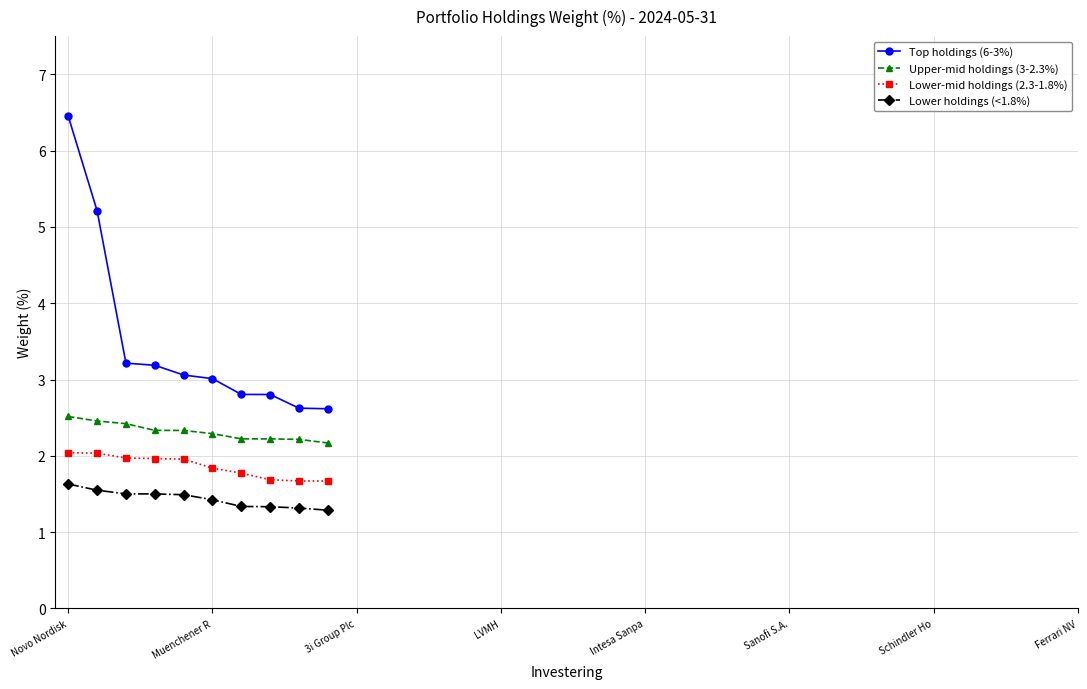

What is the difference between the maximum and minimum values in the Upper-mid holdings (3-2.3%) series?

0.3